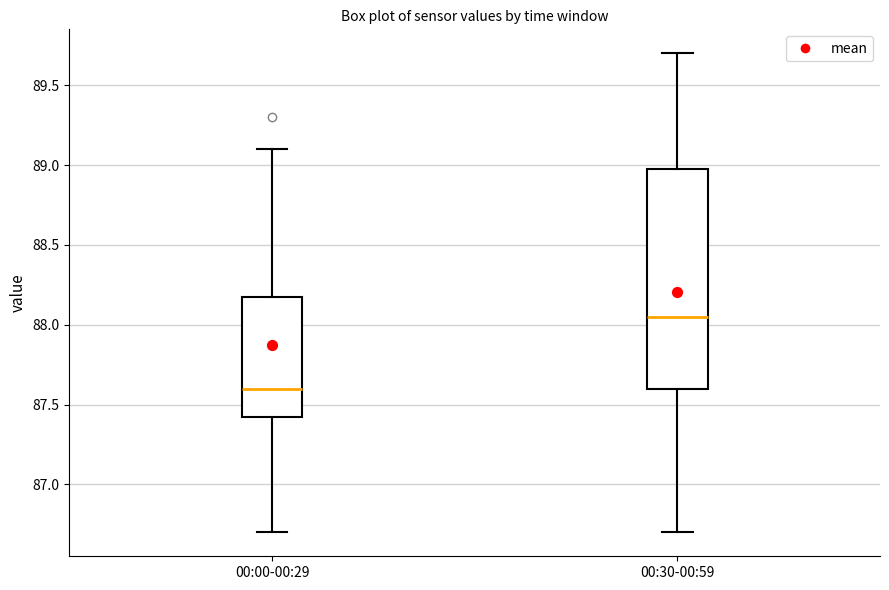

Comparing the boxes themselves (not the whiskers), which one is the tallest?

00:30-00:59